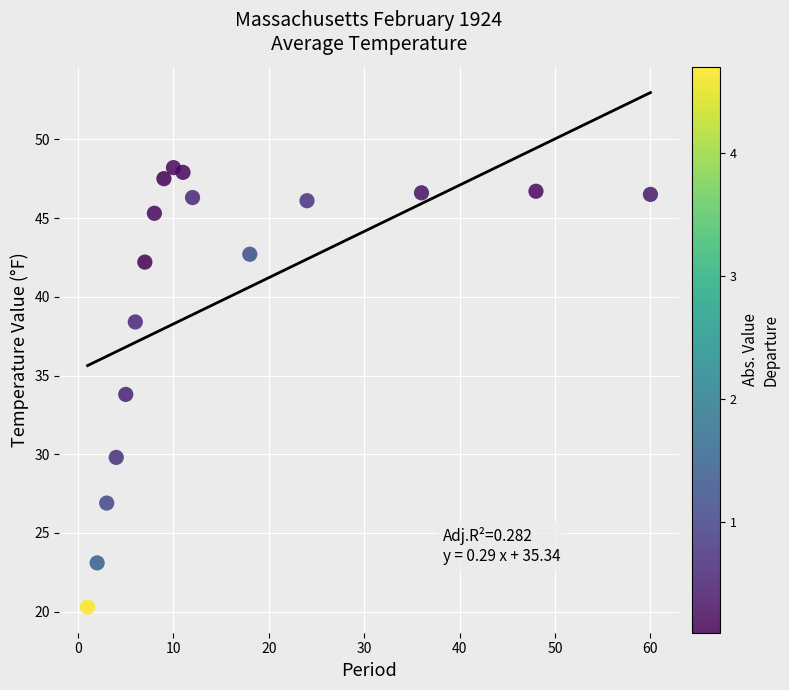

What is the range of Y values (max minus min)?

27.9